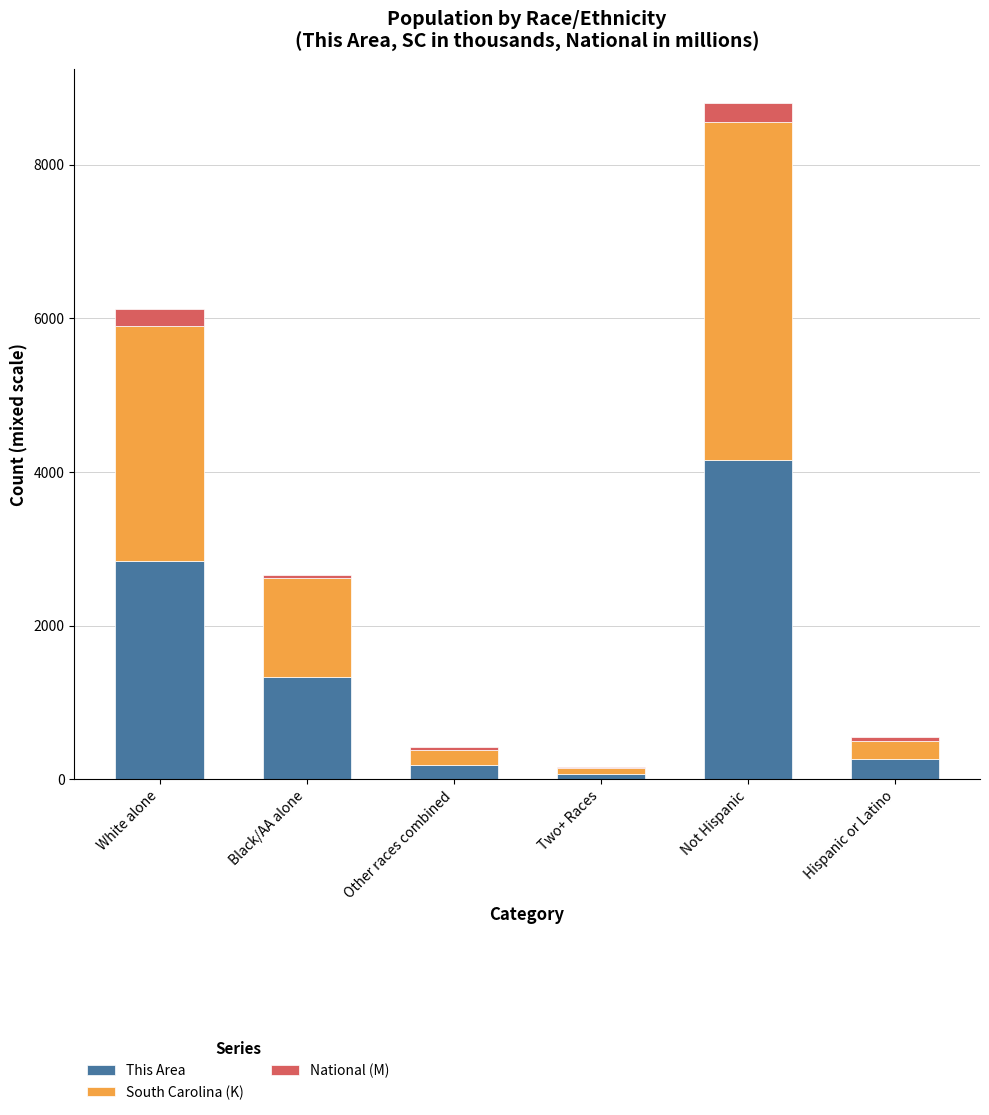

Reading left to right, transcribe the values for This Area.

White alone=2841.0	Black/AA alone=1329.0	Other races combined=182.0	Two+ Races=72.0	Not Hispanic=4159.0	Hispanic or Latino=265.0